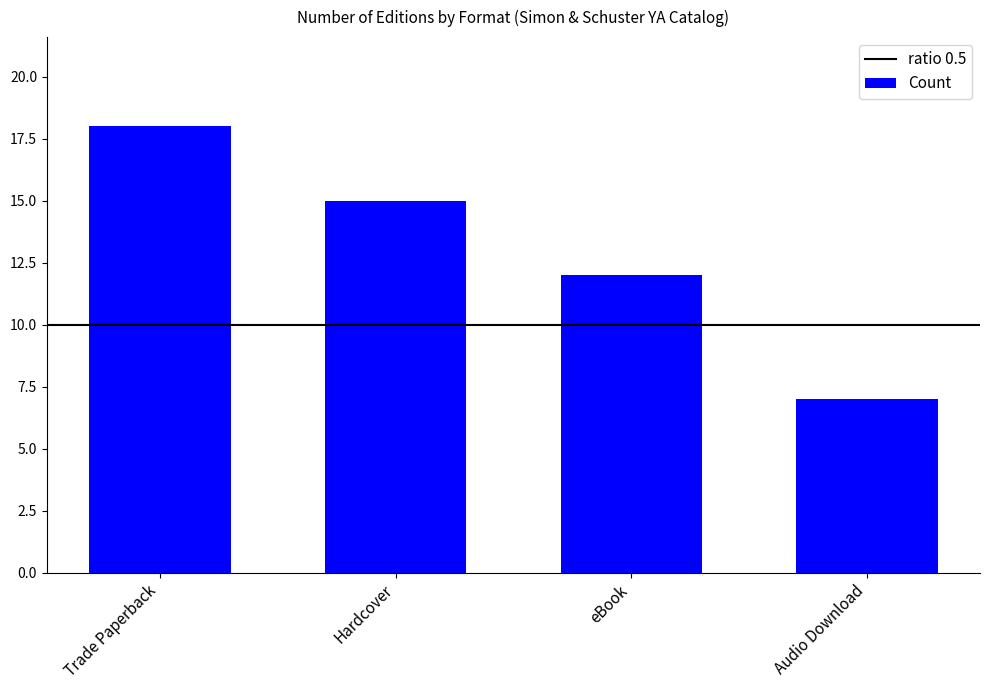

What is the change in value from Hardcover to Audio Download?

-8